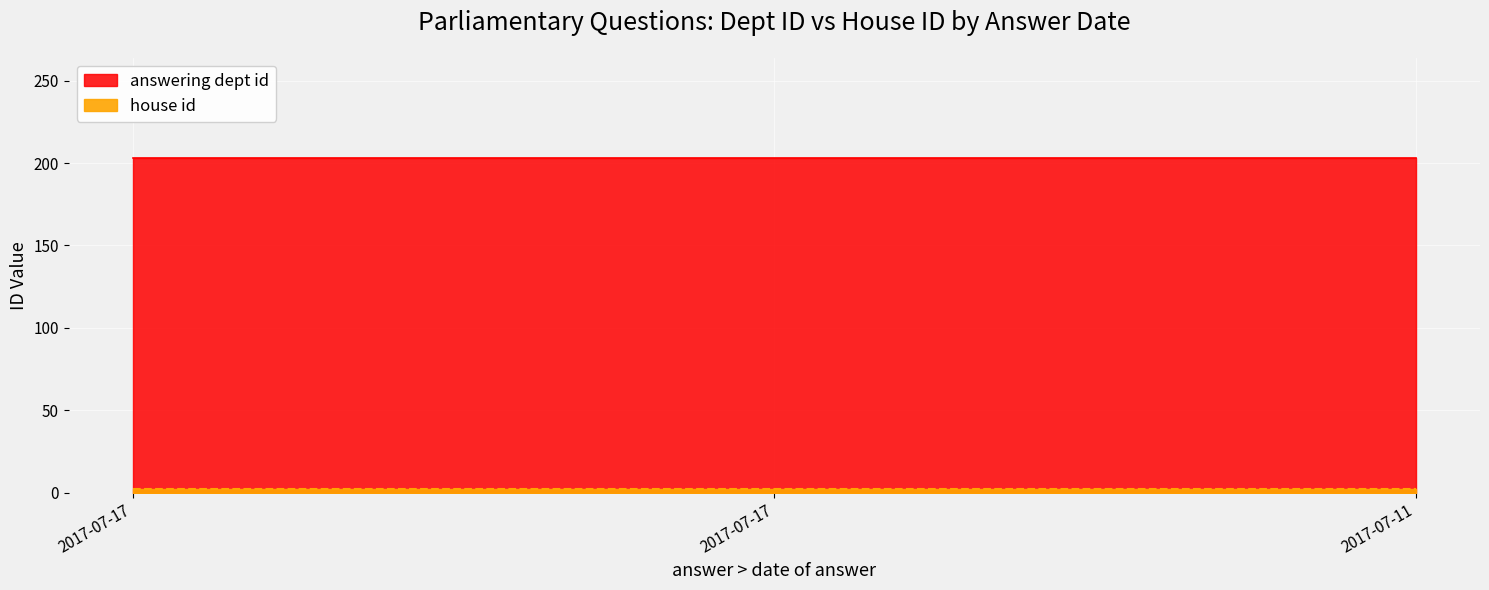

Which series has the largest range (max minus min)?

answering dept id